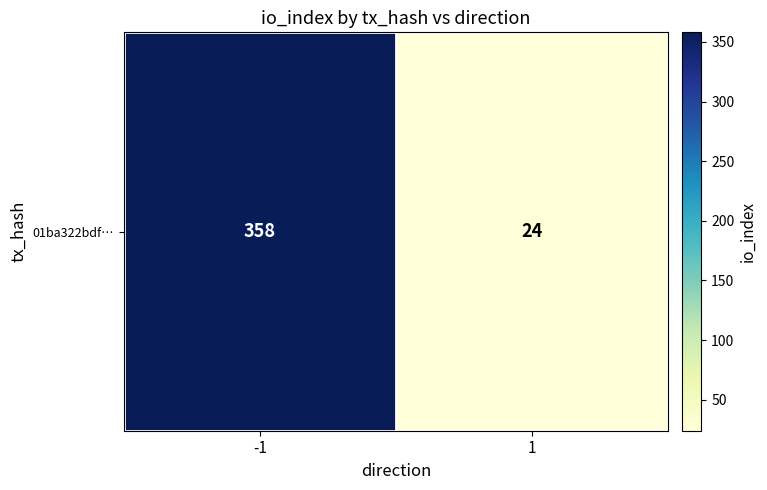

Reading left to right, transcribe all the data shown in this chart.

358	24